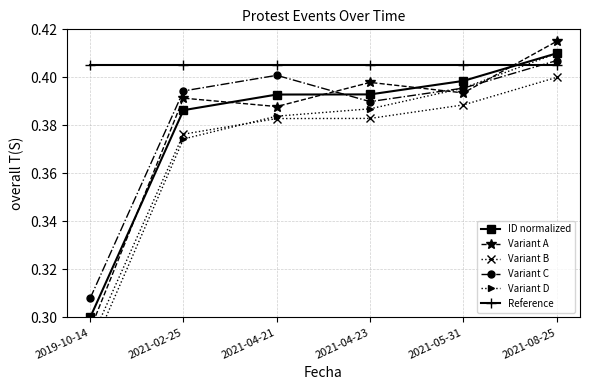

What position from the right is 2021-04-21?

4